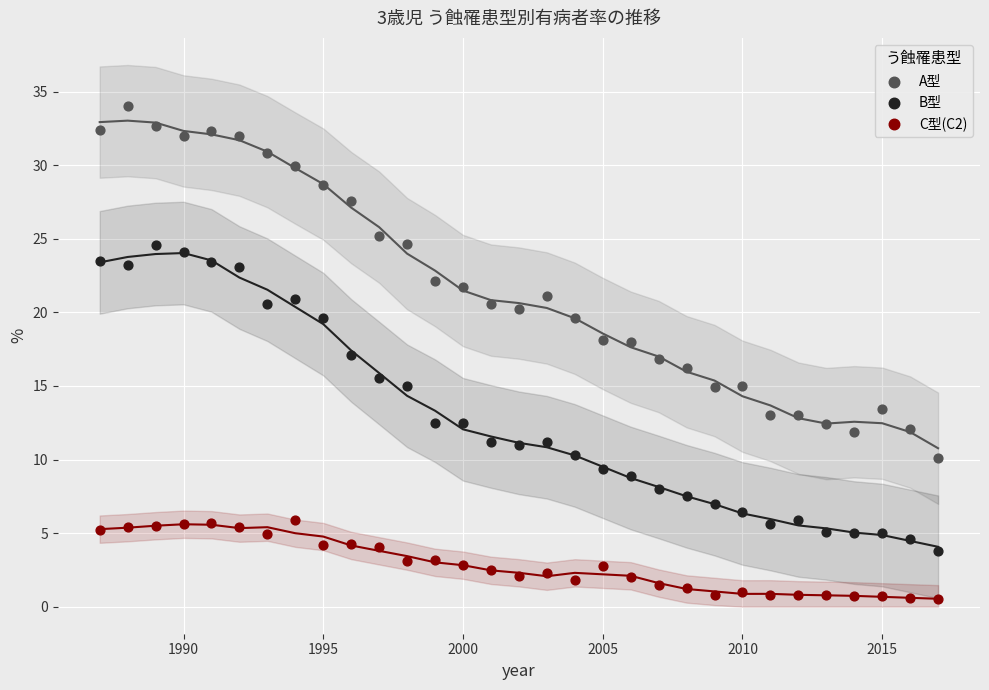

Which series contains the highest Y value?

A型